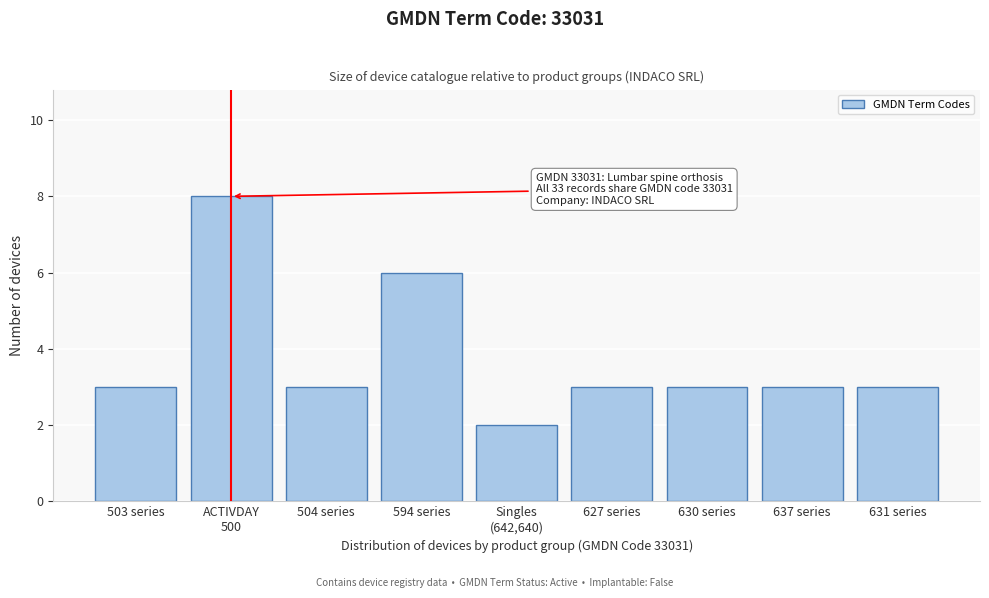

Reading left to right, what are all the values shown in this chart?

3	8	3	6	2	3	3	3	3